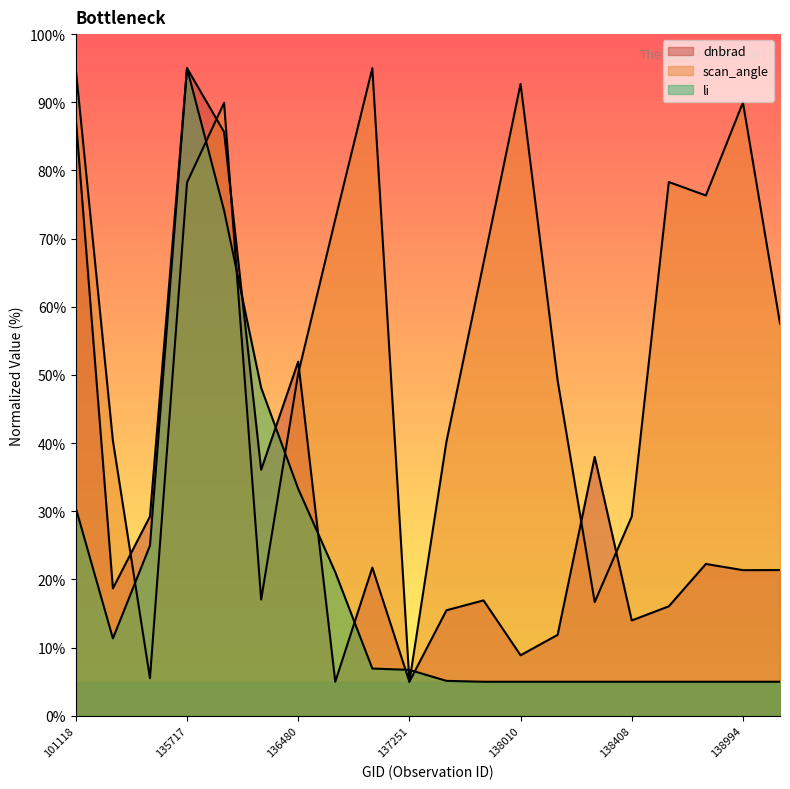

What is the value of the li point at the 20th from the left?

5.0